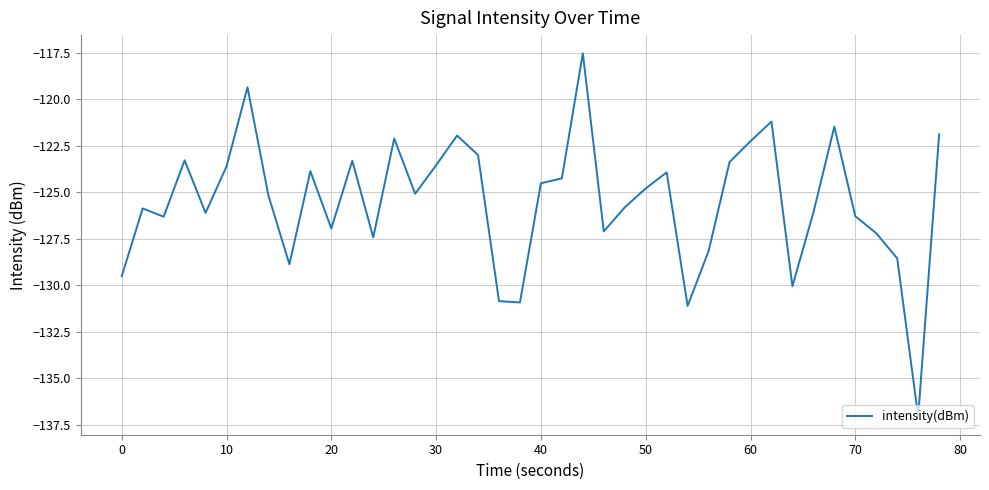

What is the smallest value displayed?

-137.1